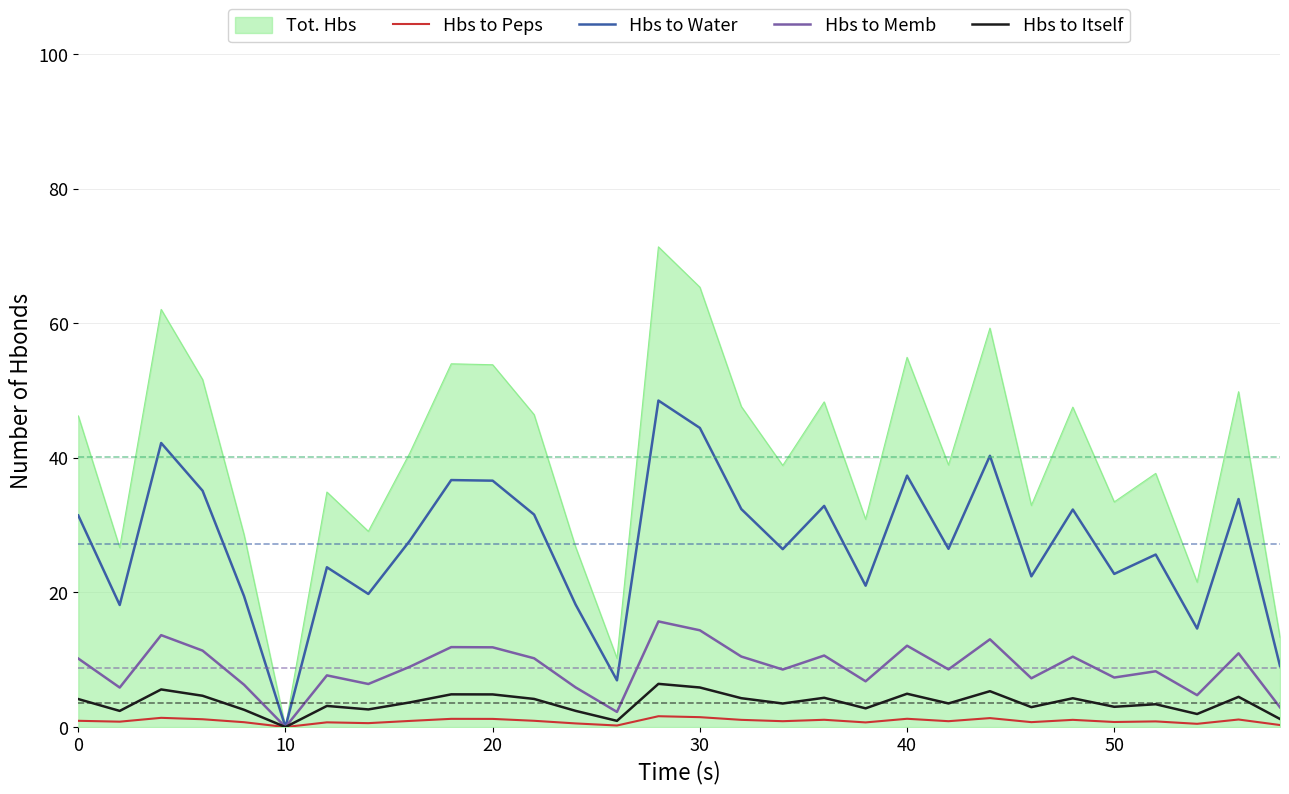

Which series has the widest spread of values?

Tot. Hbs